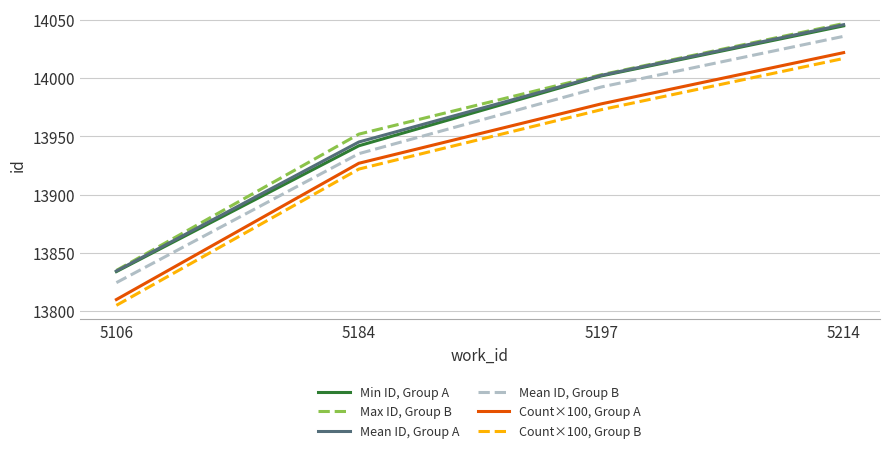

At which label does Mean ID, Group A reach its peak?

5214